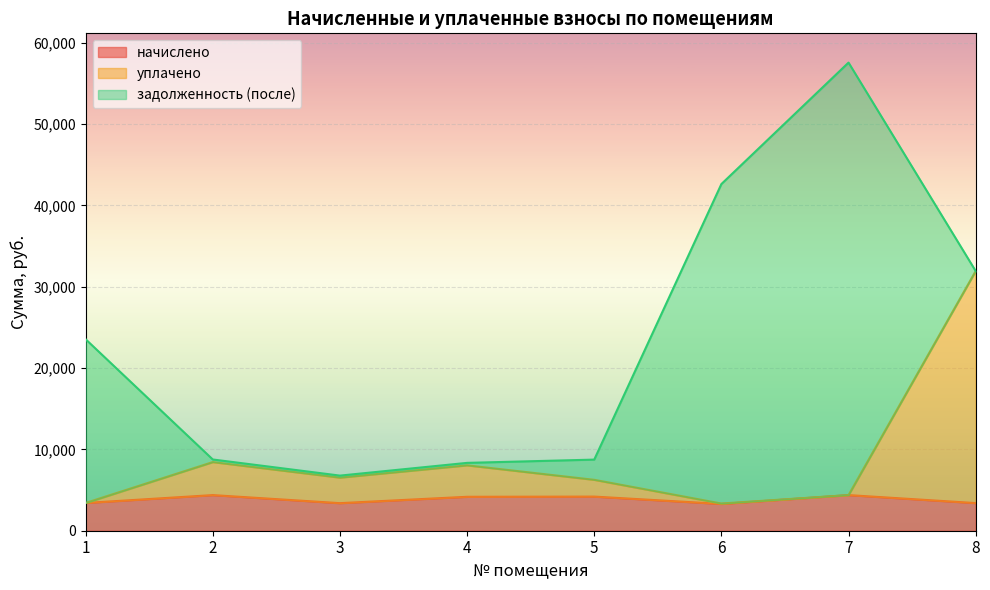

How many data points in уплачено are less than 6529?

4